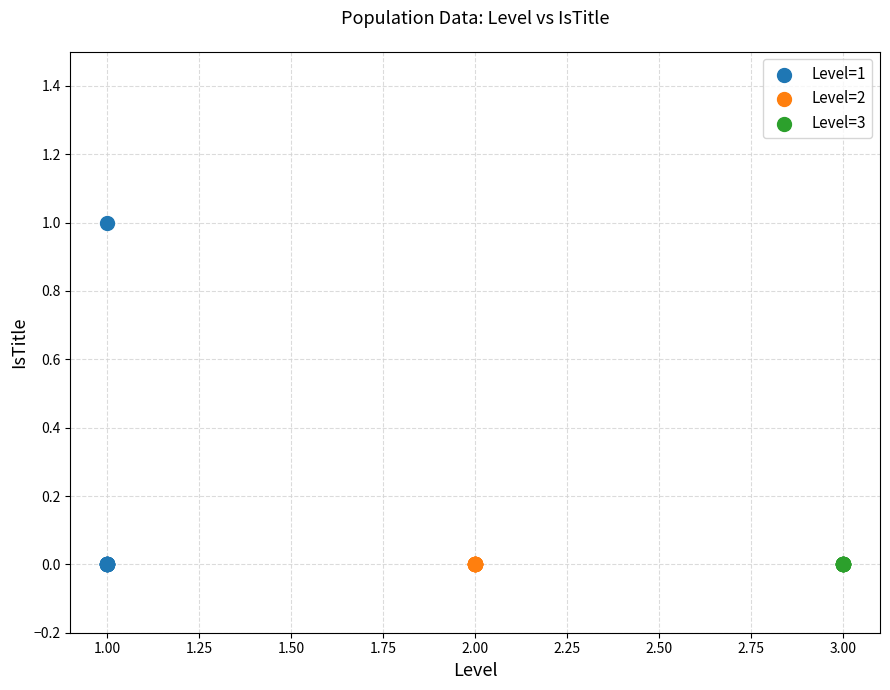

What are all the series names shown in the legend?

Level=1, Level=2, Level=3